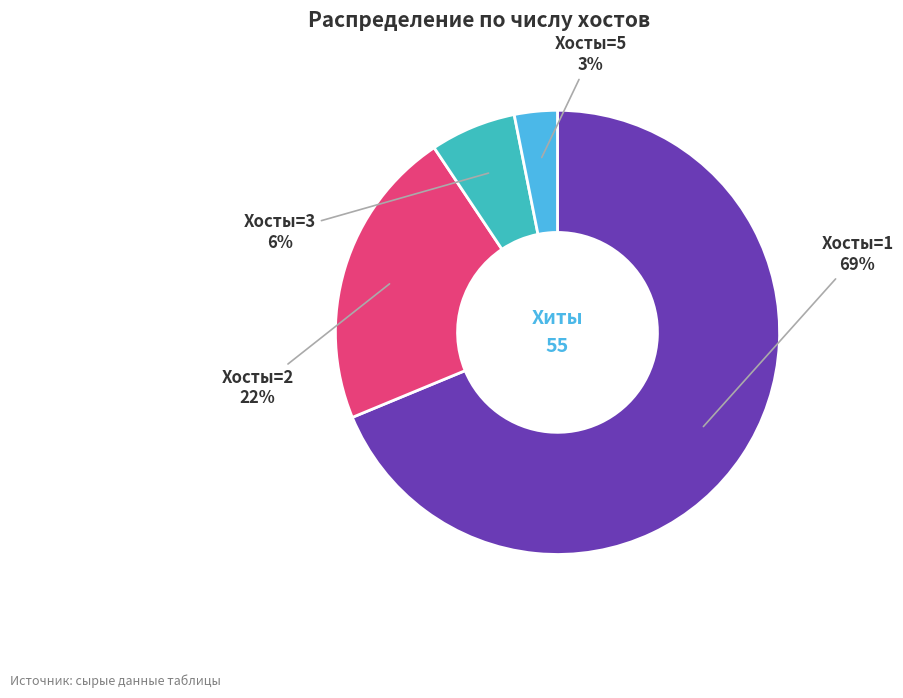

Does any single category account for the majority?

Yes